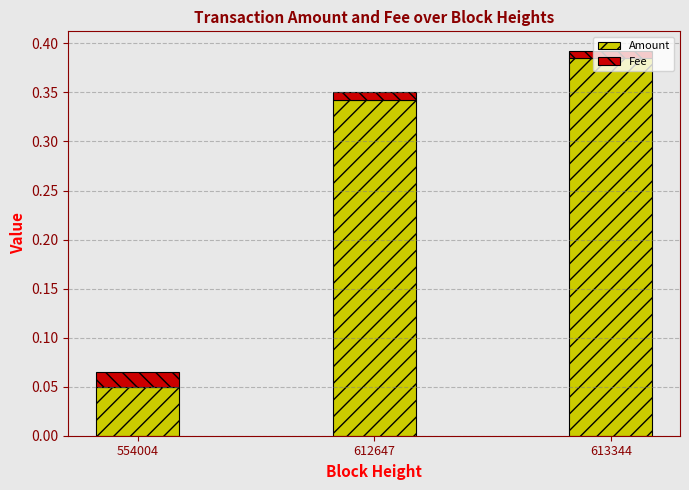

What is the sum of all Amount values?

0.8